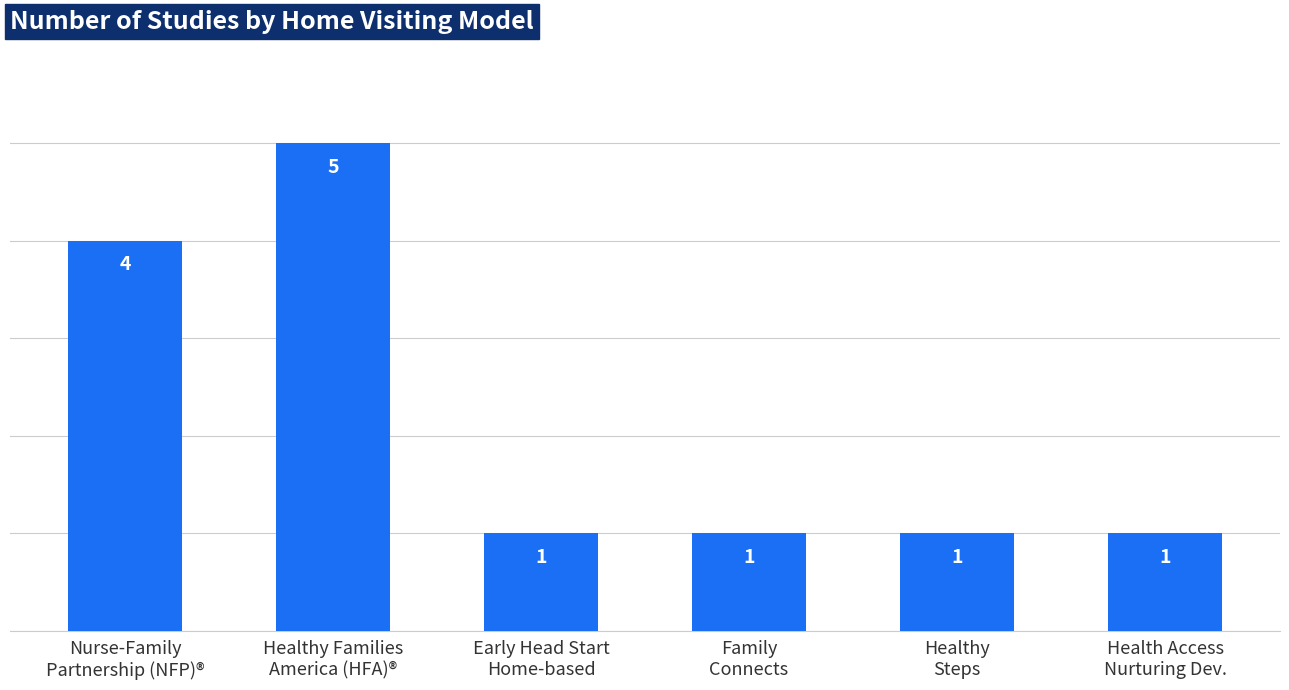

What is the greatest value displayed?

5